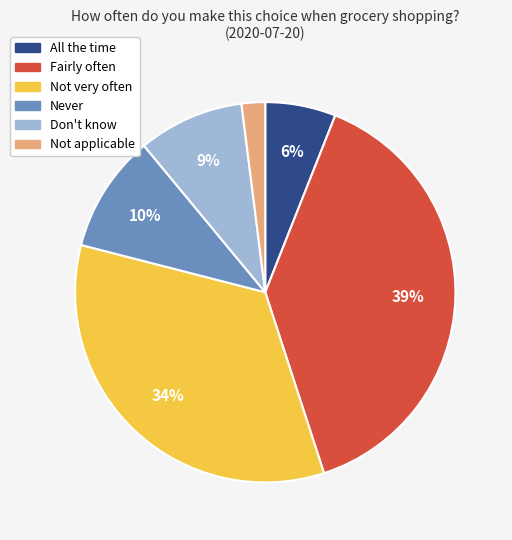

To the nearest percent, what is the difference between the Fairly often and All the time slice percentages?

33%